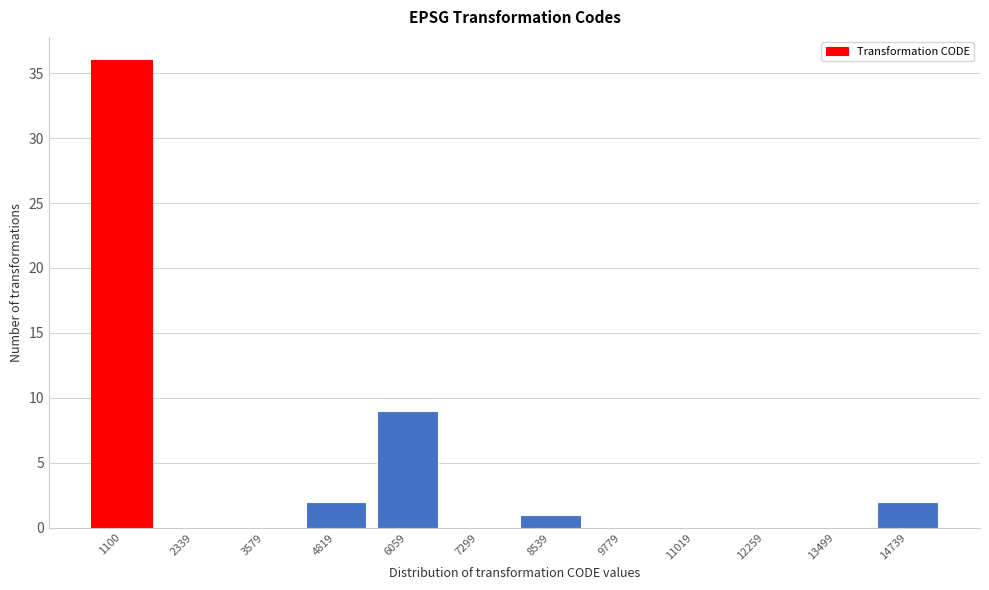

Reading right to left, extract all data points from this chart.

14739=2	13499=0	12259=0	11019=0	9779=0	8539=1	7299=0	6059=9	4819=2	3579=0	2339=0	1100=36